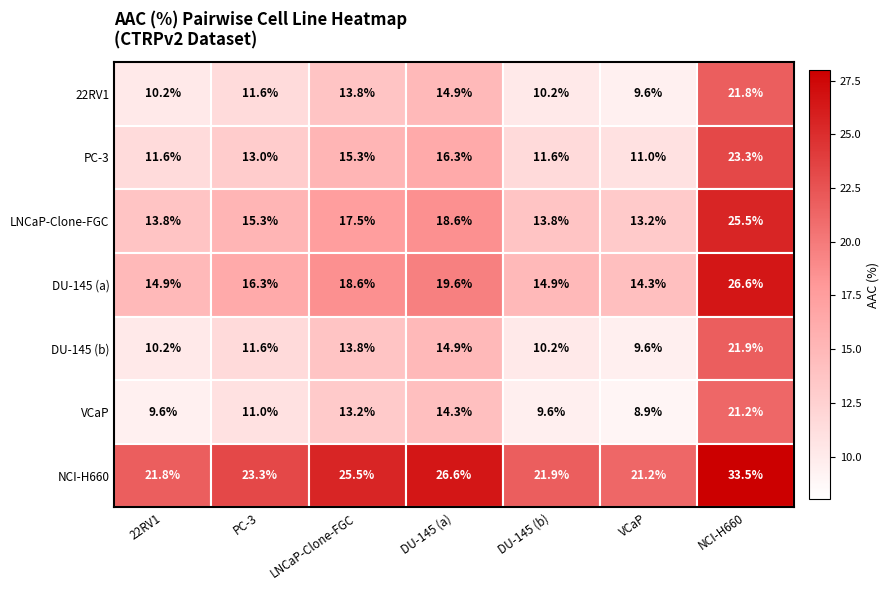

What is the difference between the highest and lowest values at DU-145 (b)?

12.3